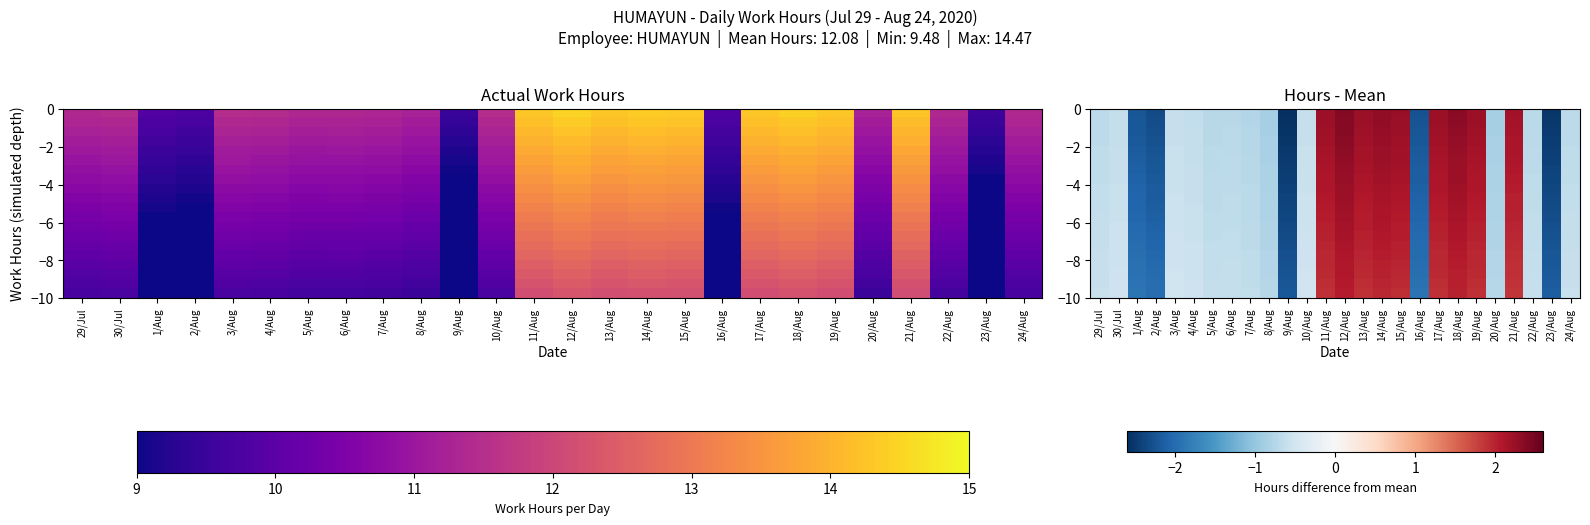

What is the spread (max minus min) of values at 21/Aug?

0.3